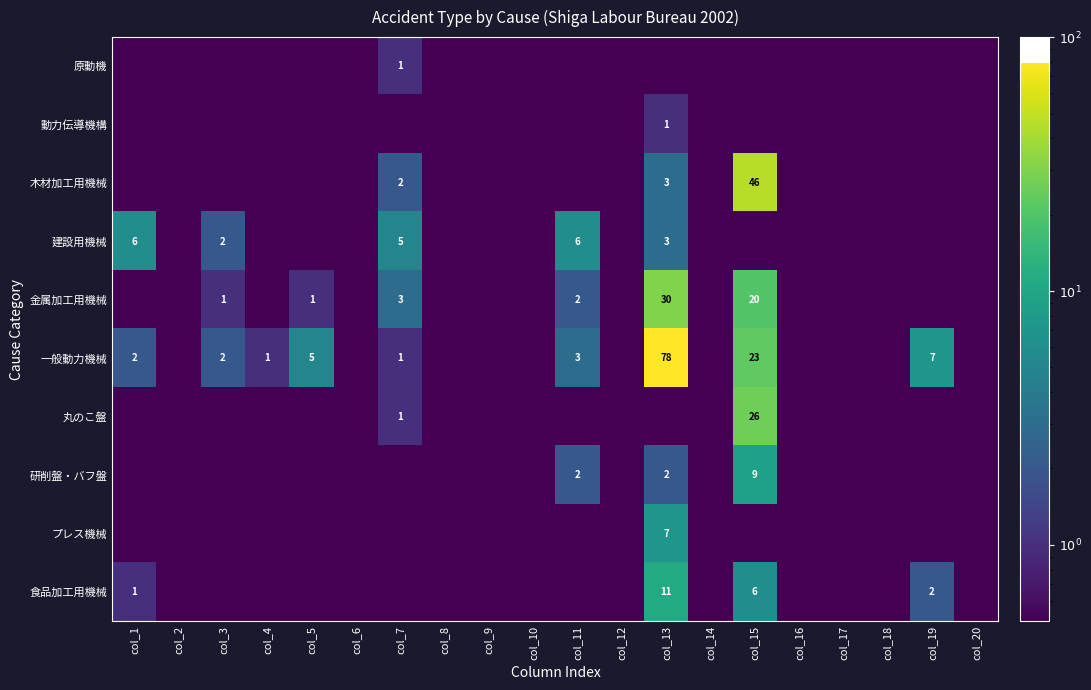

The 一般動力機械 series shows 1.8 at col_11. True or false?

False